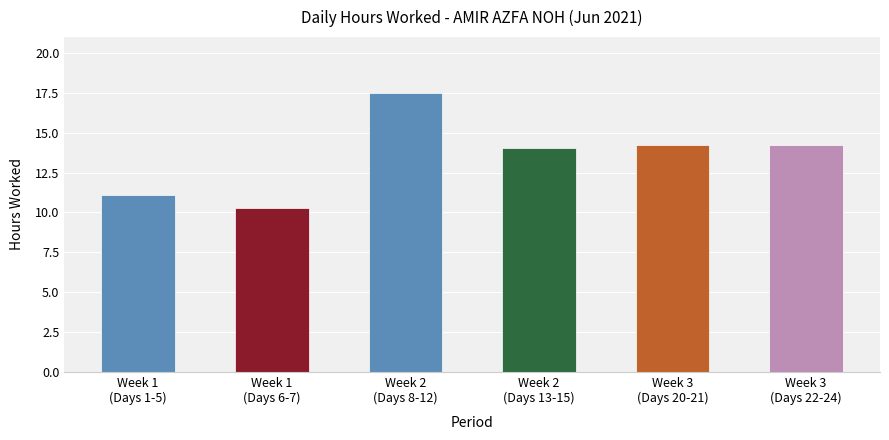

Approximately how many times larger is the value at Week 3
(Days 22-24) compared to Week 1
(Days 1-5)?

1.3